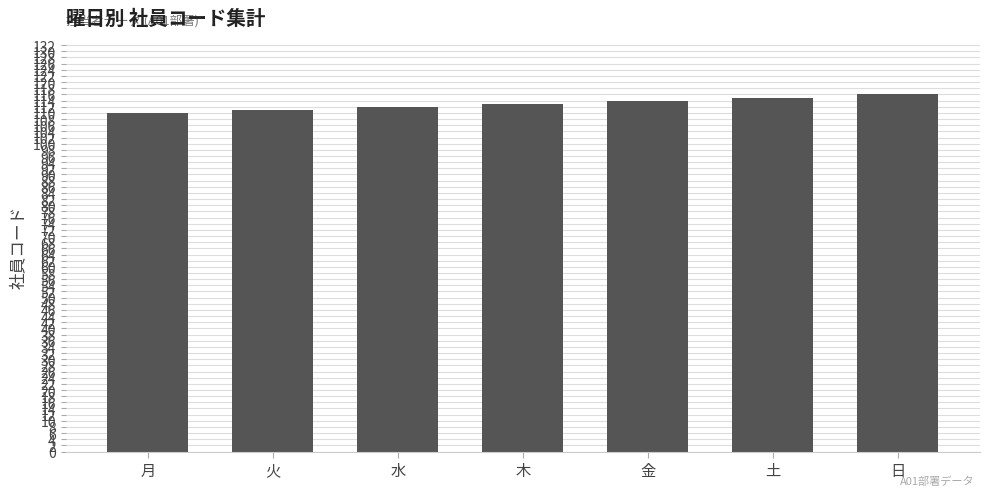

Does the chart contain any negative values?

No